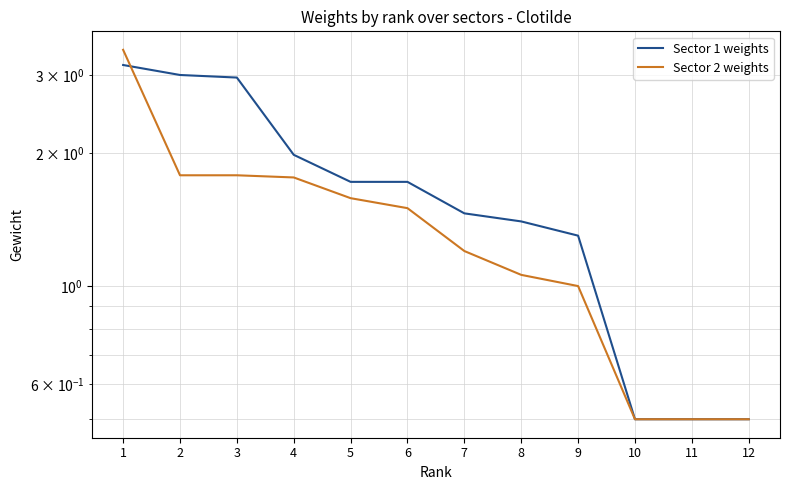

Where do Sector 2 weights and Sector 1 weights first cross each other?

1 and 2